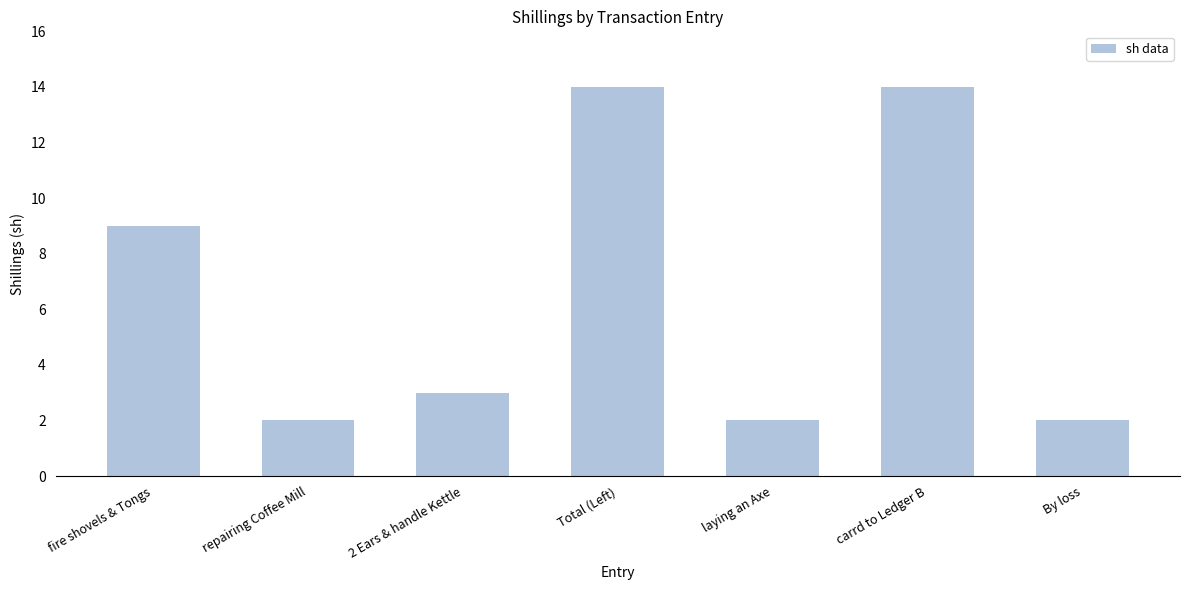

What is the label of the 5th bar from the right?

2 Ears & handle Kettle